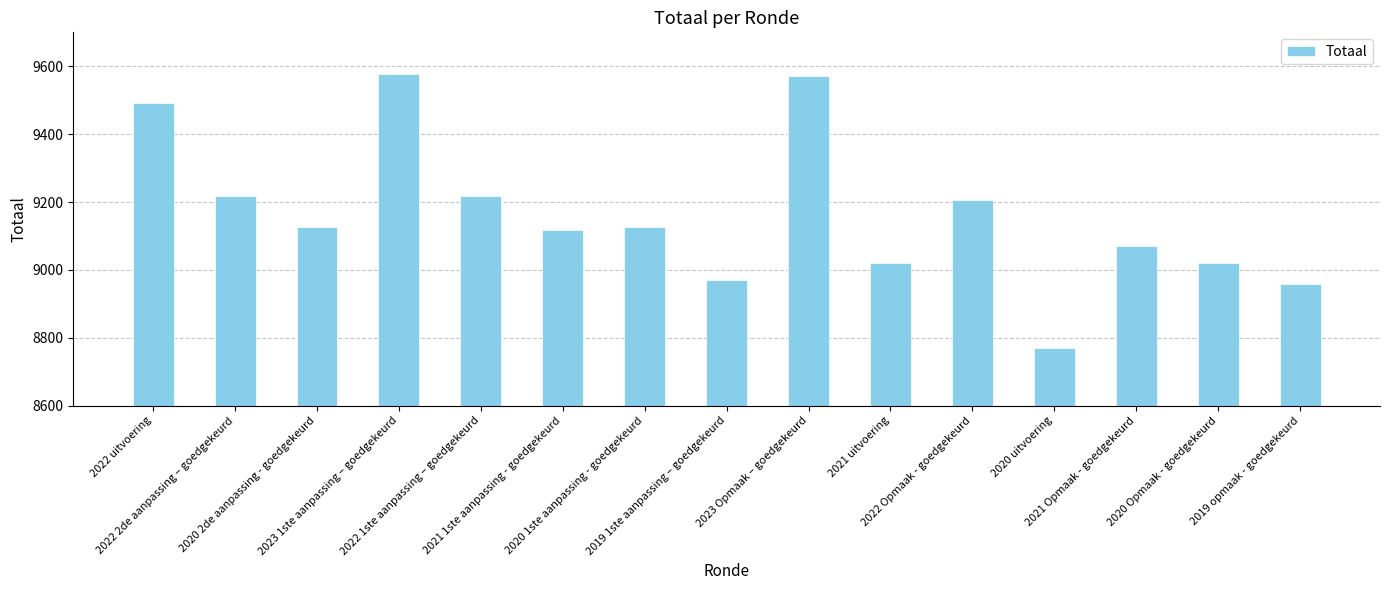

What position from the left is 2020 1ste aanpassing - goedgekeurd?

7